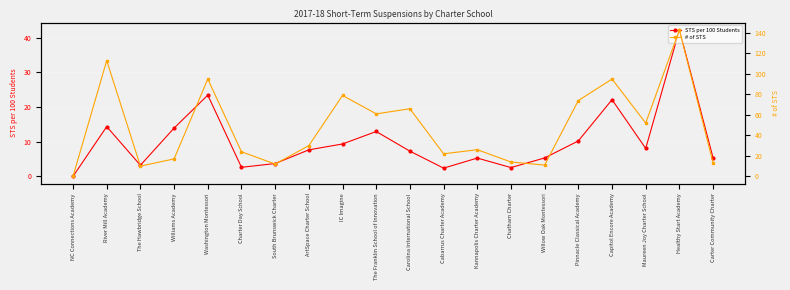

What is the difference between the maximum and minimum values in the STS per 100 Students series?

42.3